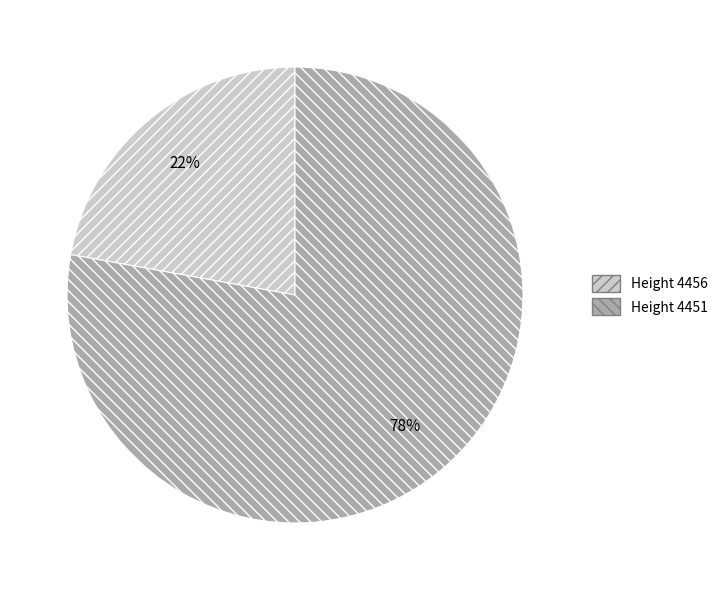

To the nearest percent, what is the average slice percentage?

50%